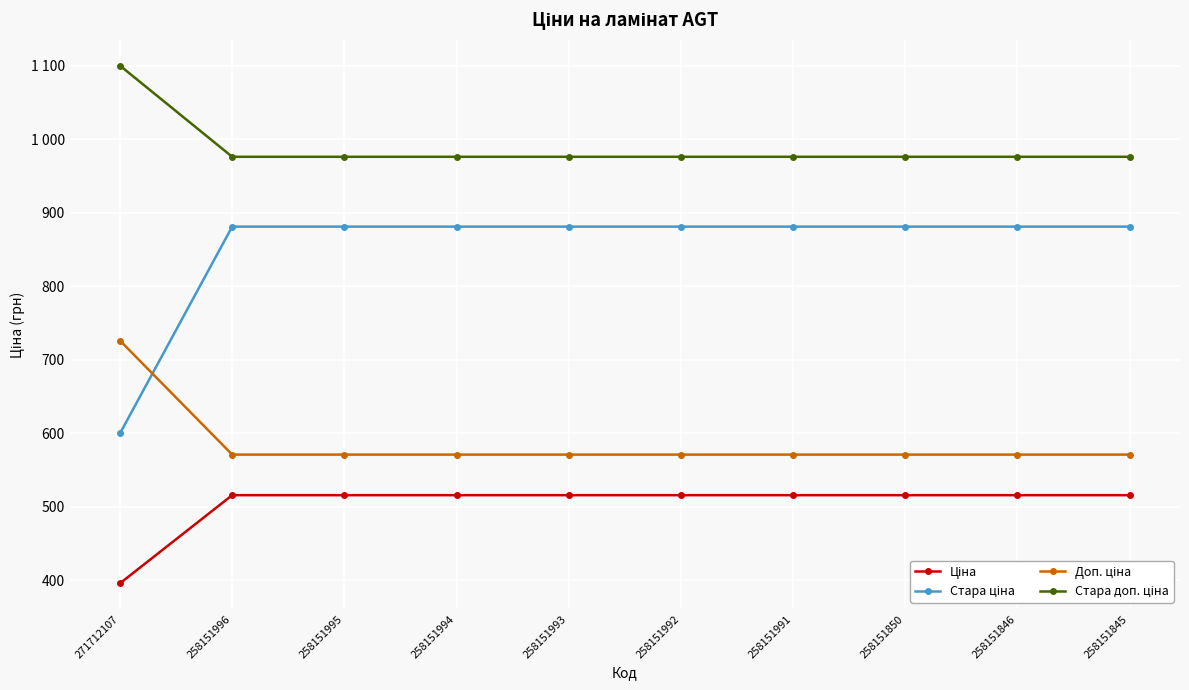

True or false: Доп. ціна and Стара доп. ціна cross at least once.

False